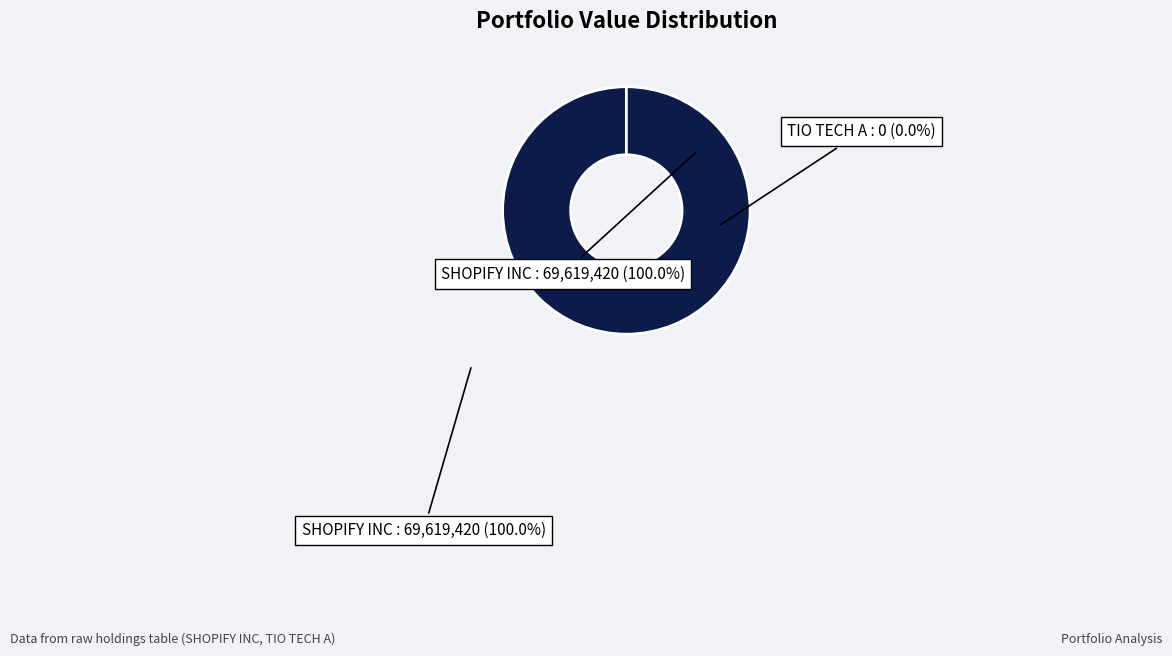

How many slices are in this pie chart?

2